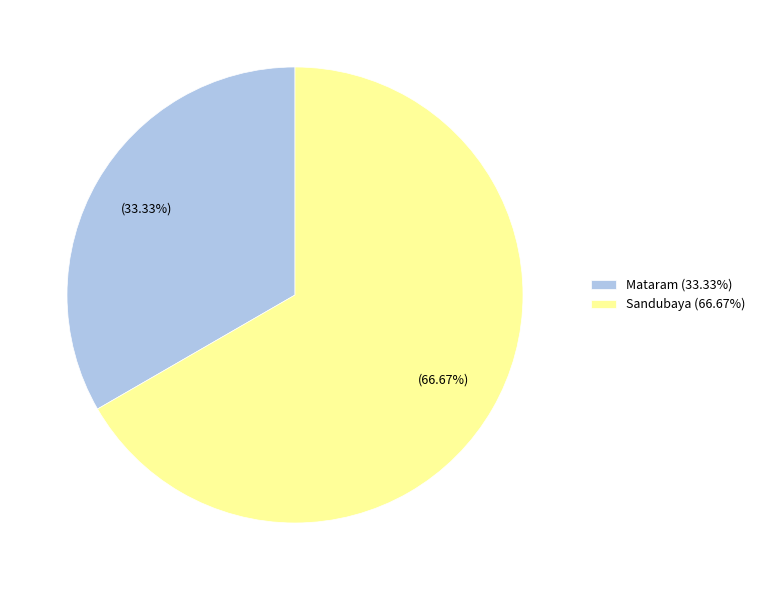

Does Sandubaya account for over 50% of the chart?

Yes